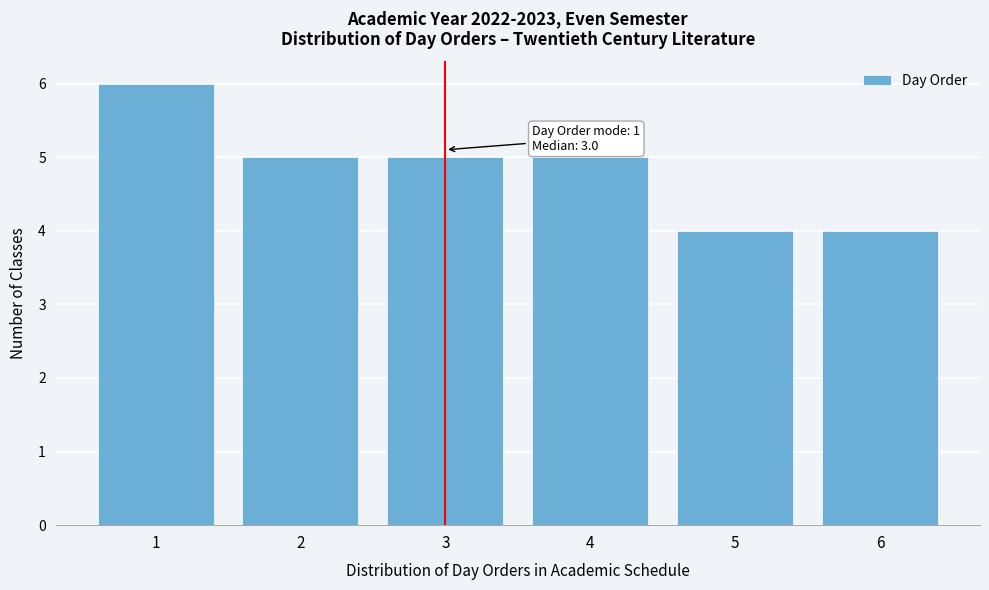

Over which range of the x-axis is the bar tallest?

0.5 to 1.5